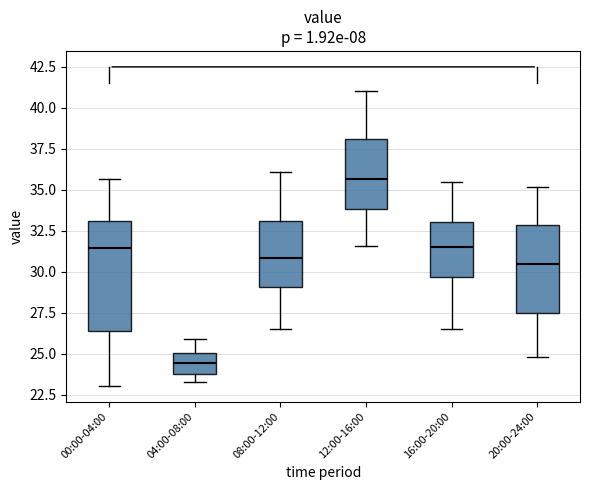

Which box is the tallest, from its lower edge to its upper edge?

00:00-04:00